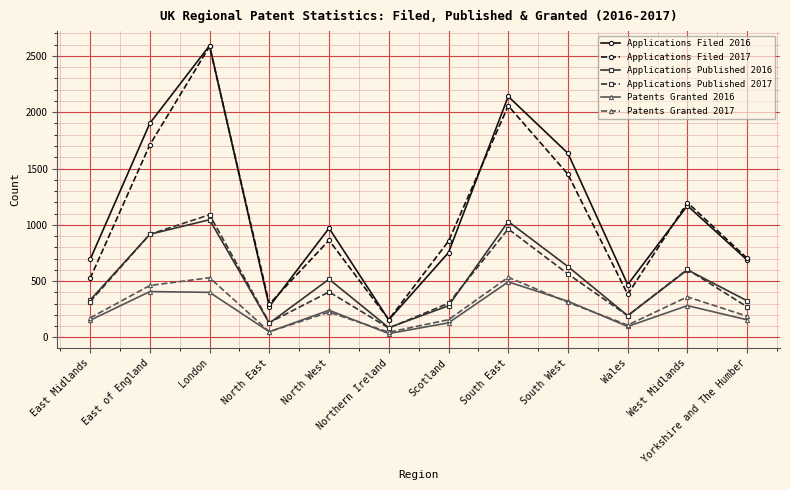

True or false: Applications Filed 2017 and Patents Granted 2016 intersect in this chart.

False